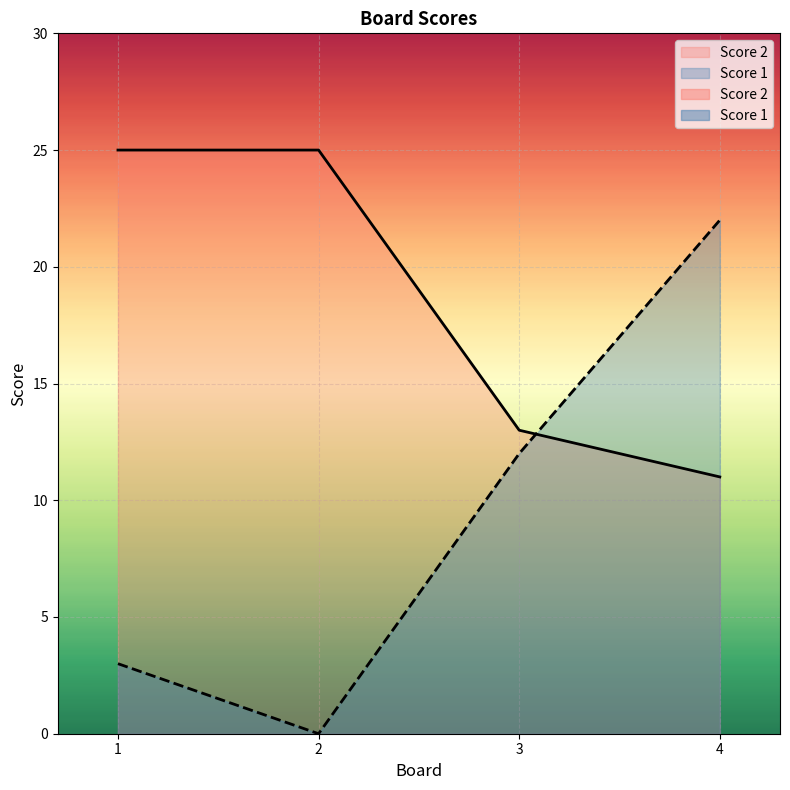

Which series ends up on top after the final intersection of Score 1 and Score 2?

Score 1